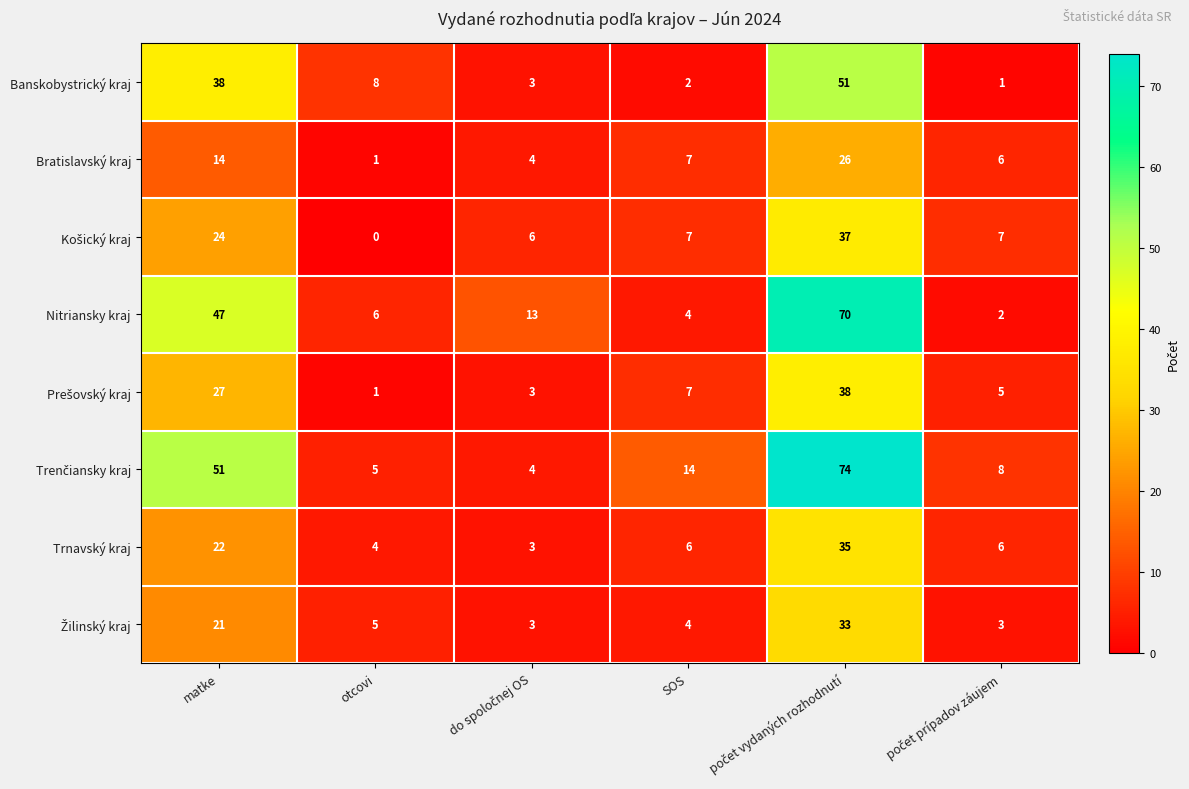

How many series are shown in this chart?

8